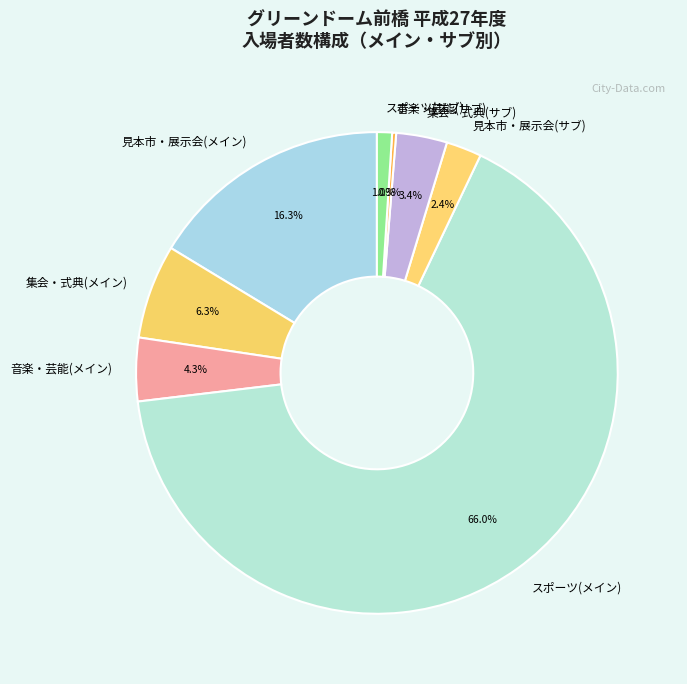

Which slice represents more than half of the pie?

スポーツ(メイン)